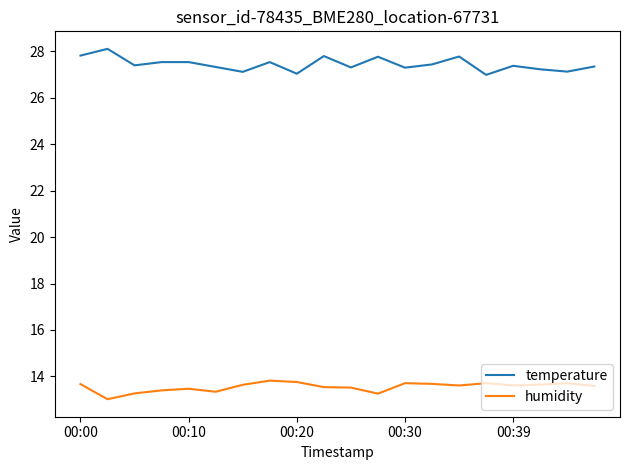

True or false: humidity and temperature intersect in this chart.

False